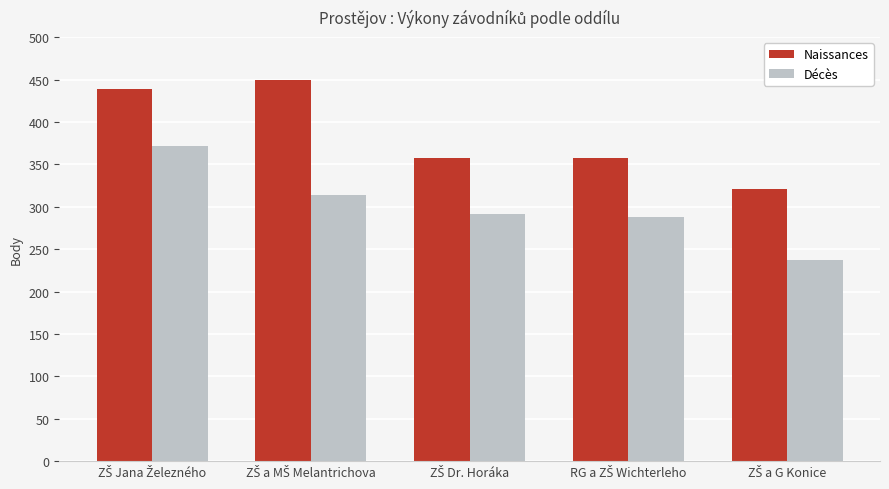

What is the difference between the second highest and second lowest values in the Naissances series?

81